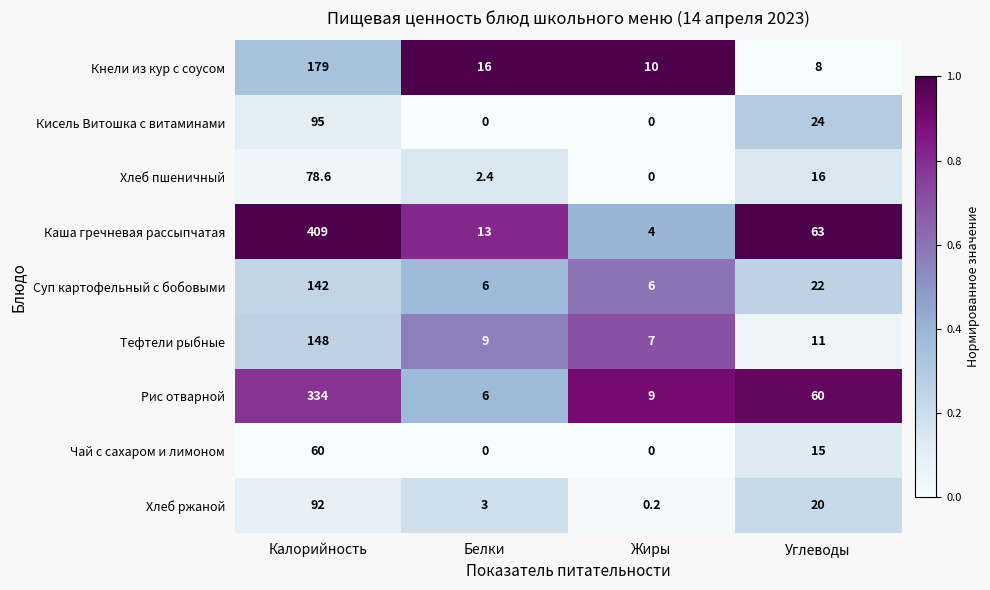

What is the total value across all series at Белки?

55.4